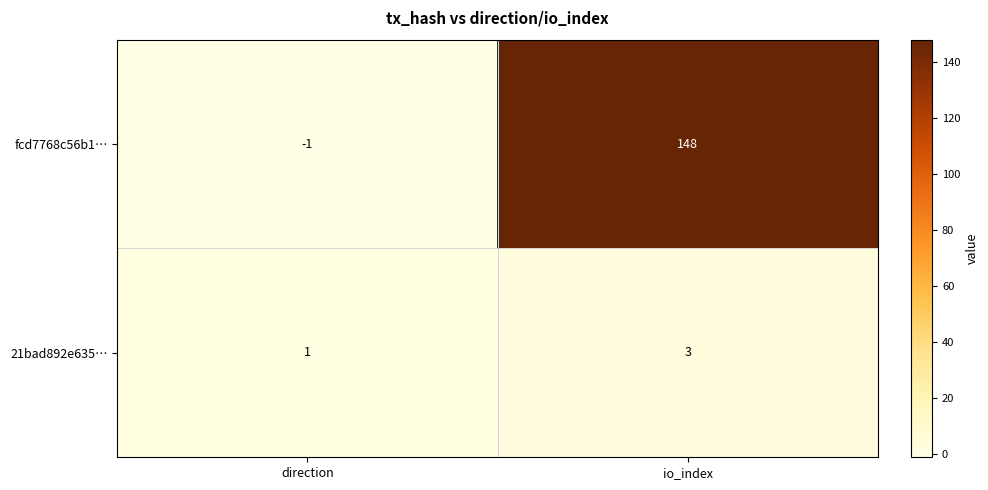

Rank the series at direction from lowest to highest value.

fcd7768c56b1…, 21bad892e635…